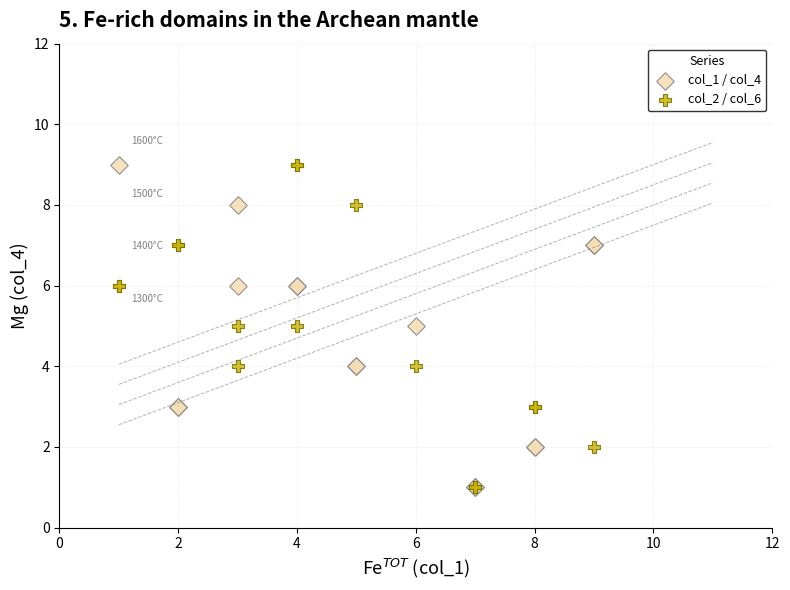

What are all the series names shown in the legend?

col_1 / col_4, col_2 / col_6